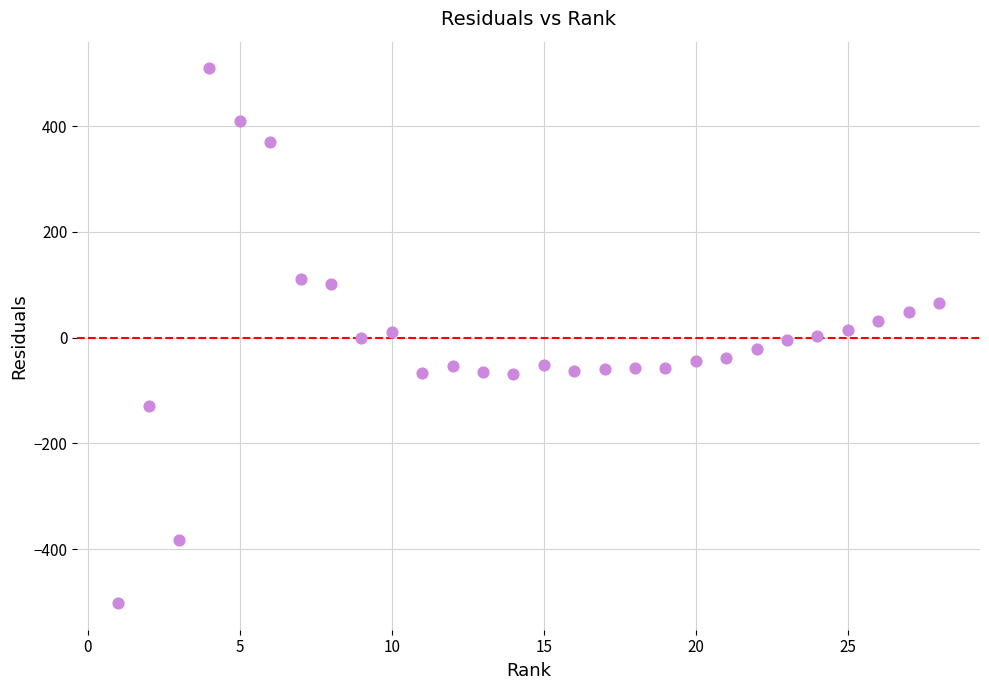

What is the range of X values (max minus min)?

27.0